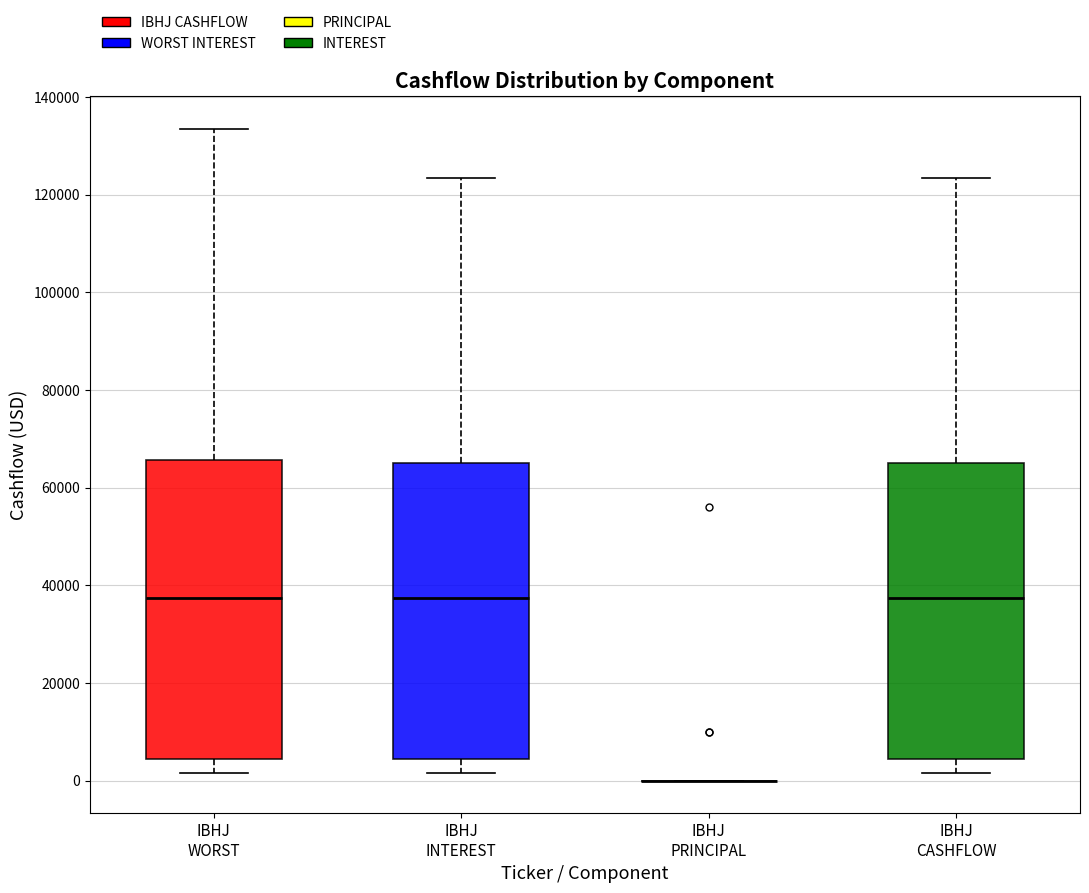

Reading left to right, read every box against the y-axis: the position of its median line, the range the box covers, and the ends of its whiskers. The values are not printed on the chart, so give them approximately, as read against the axis.

IBHJ WORST: median 38000, box 4000 to 66000, whiskers 2000 to 134000
IBHJ INTEREST: median 38000, box 4000 to 66000, whiskers 2000 to 124000
IBHJ PRINCIPAL: box collapsed to a line at 0, whiskers 0 to 0
IBHJ CASHFLOW: median 38000, box 4000 to 66000, whiskers 2000 to 124000